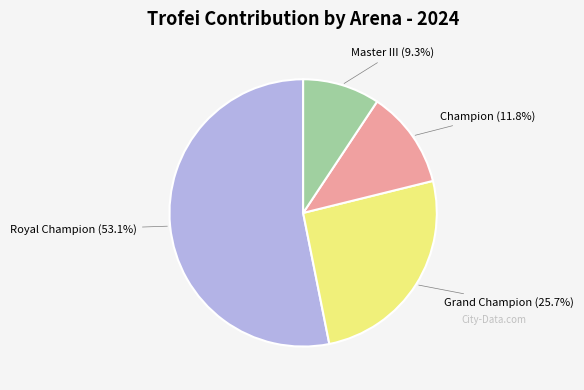

The Master III slice represents 9% of the pie. True or false?

True